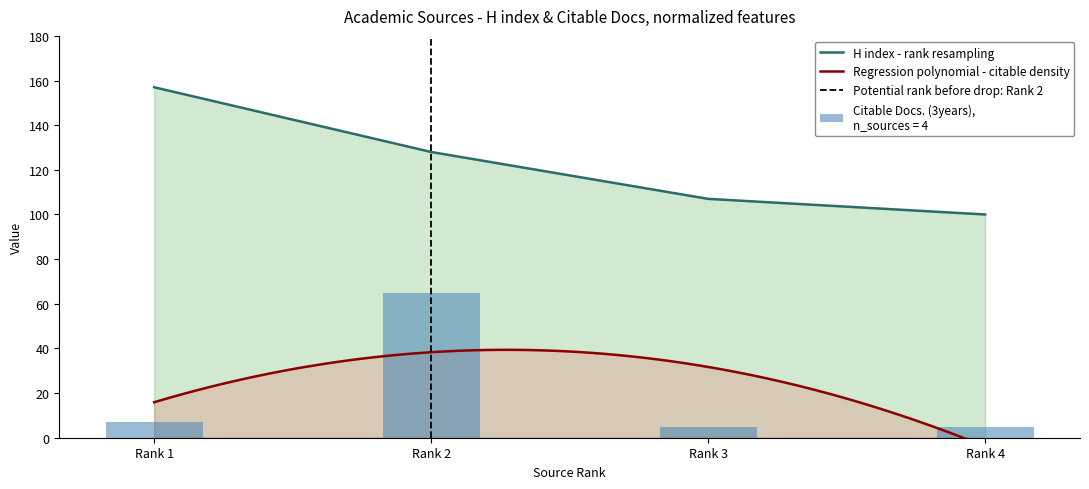

True or false: H index - rank resampling has more than 1 interior local peaks.

False